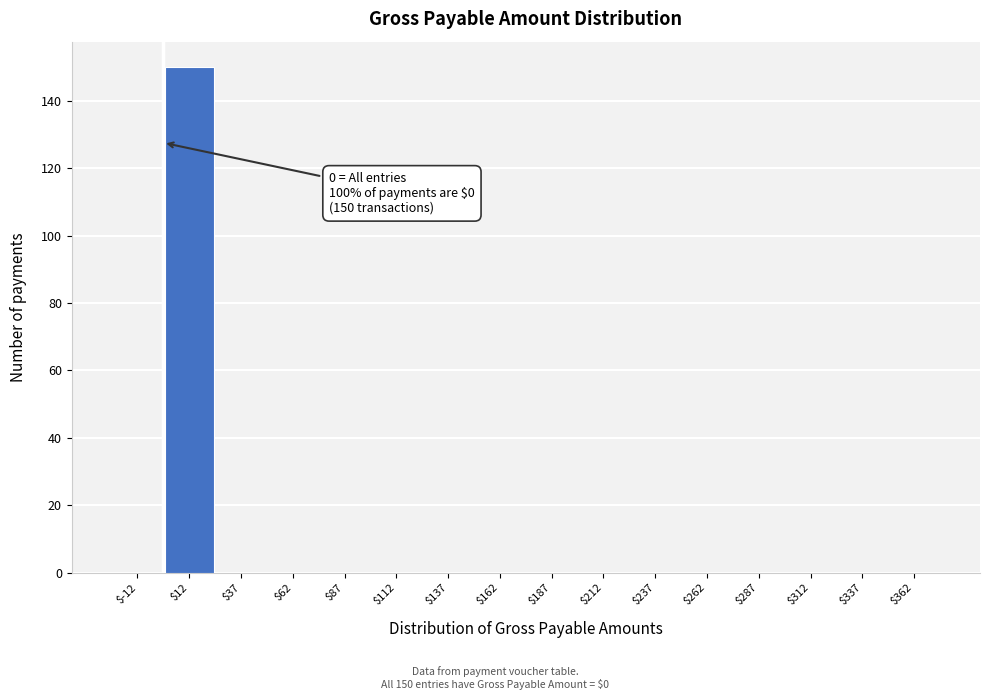

Which range on the x-axis has the tallest bar?

0 to 25